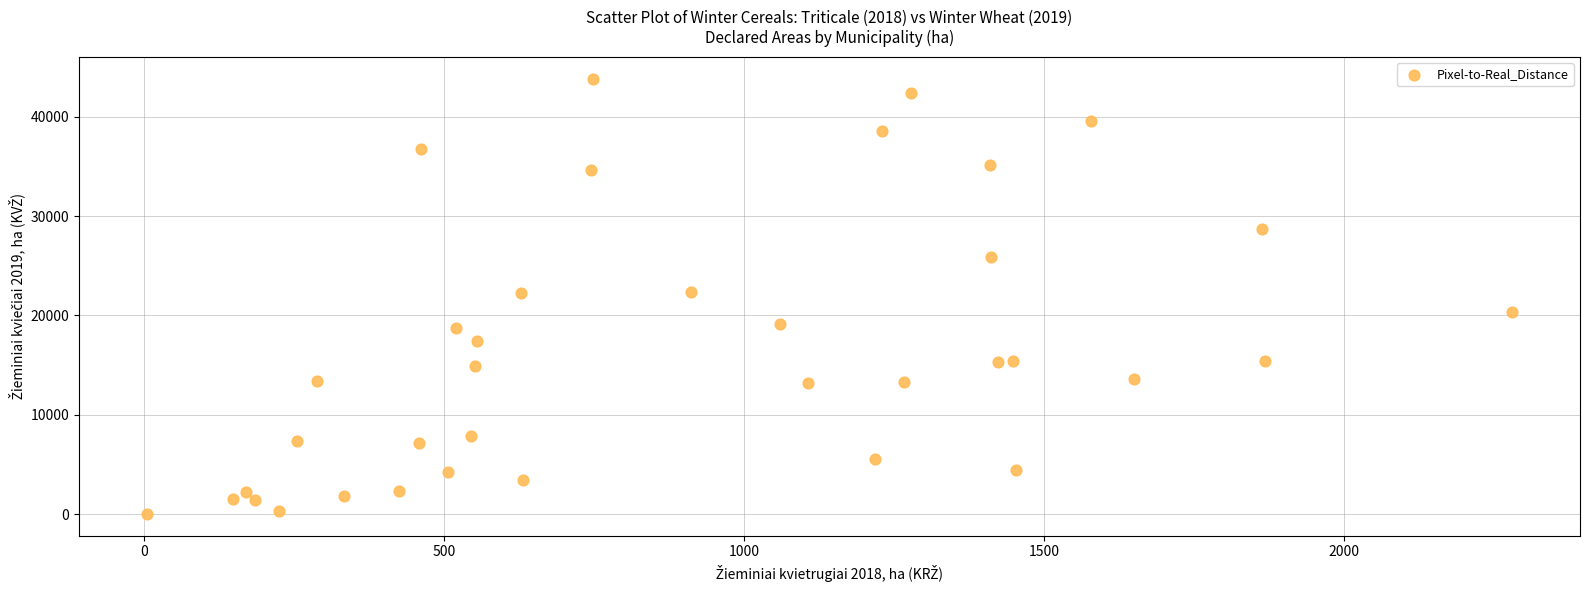

What is the range of Y values (max minus min)?

43813.4